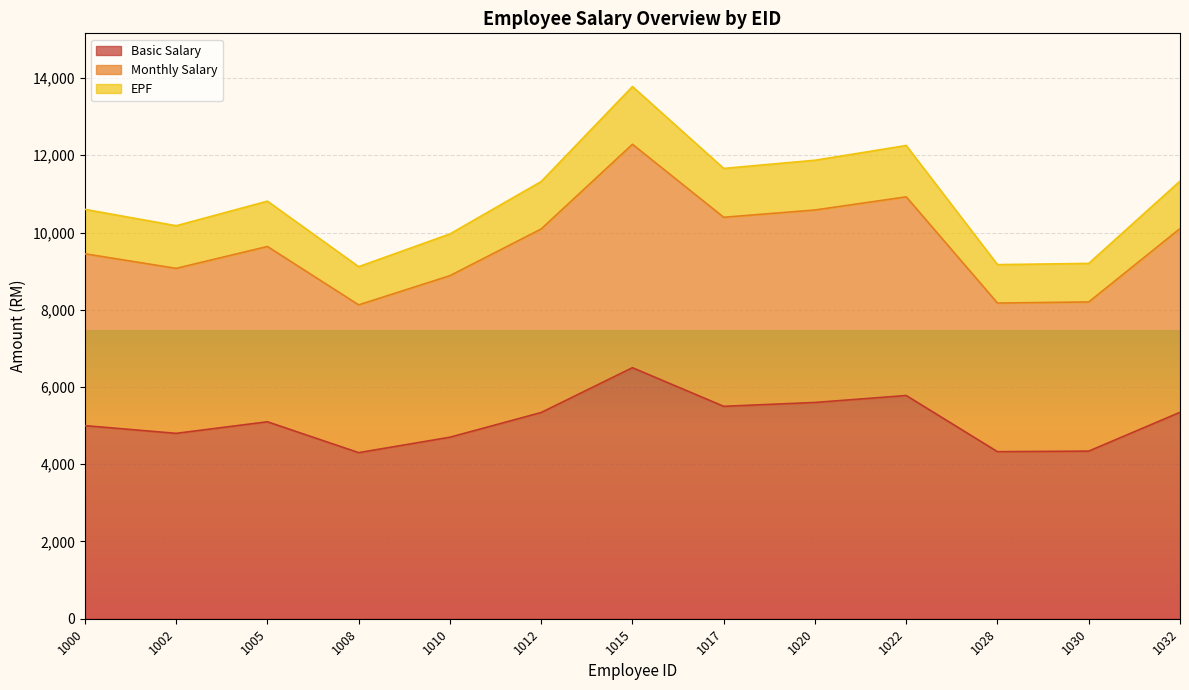

How many data points in Basic Salary are less than 5100?

6